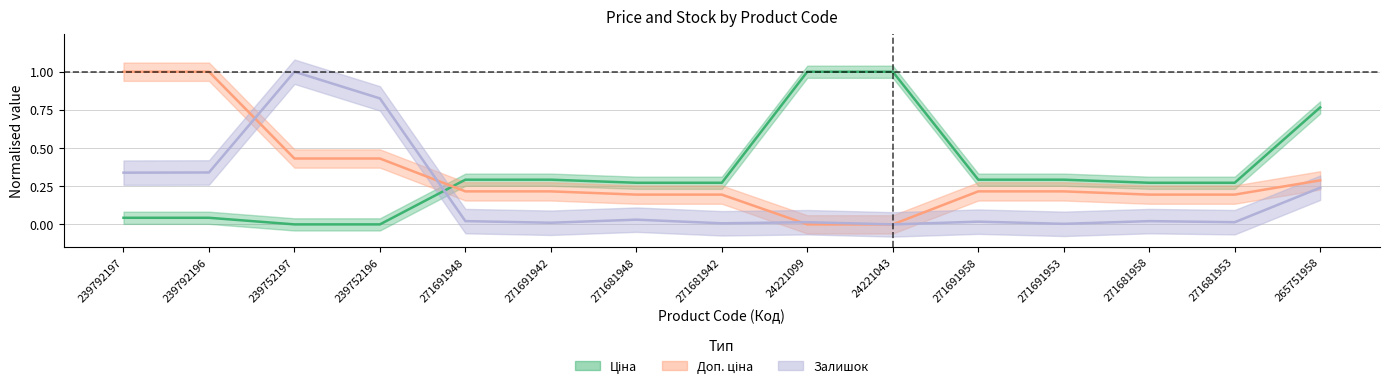

At 271691953, list the series in order from largest to smallest.

Ціна, Доп. ціна, Залишок